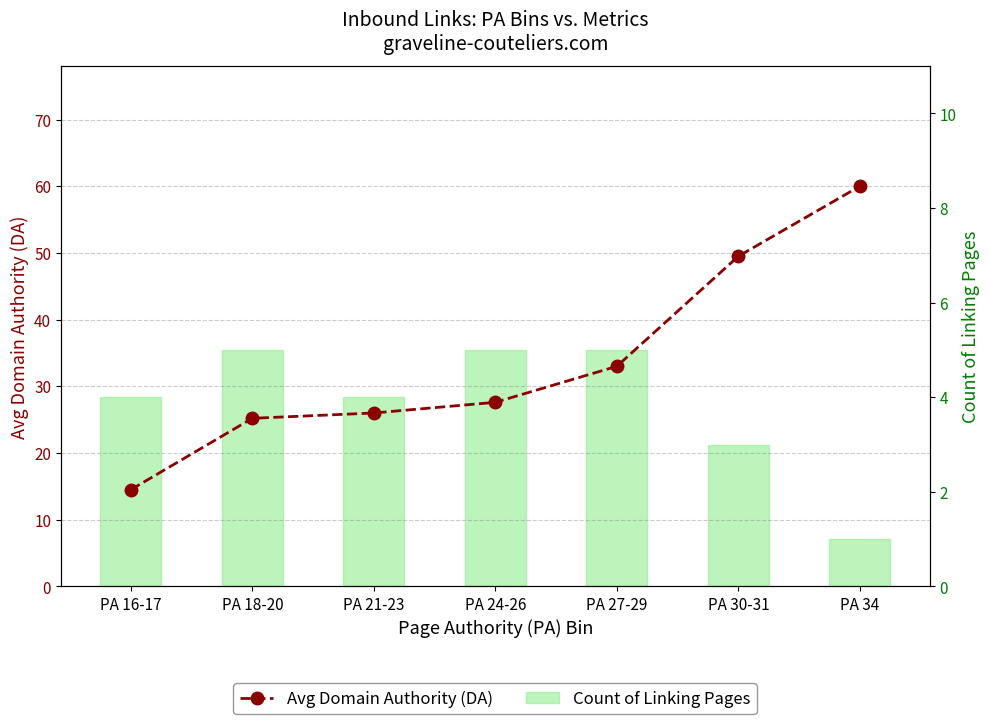

At PA 16-17, list the series in order from largest to smallest.

Avg Domain Authority (DA), Count of Linking Pages